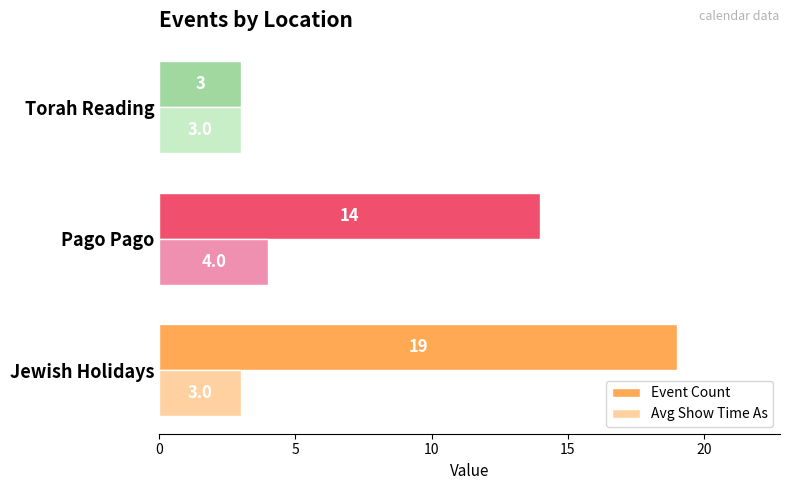

Which series has the largest total across all categories?

Event Count